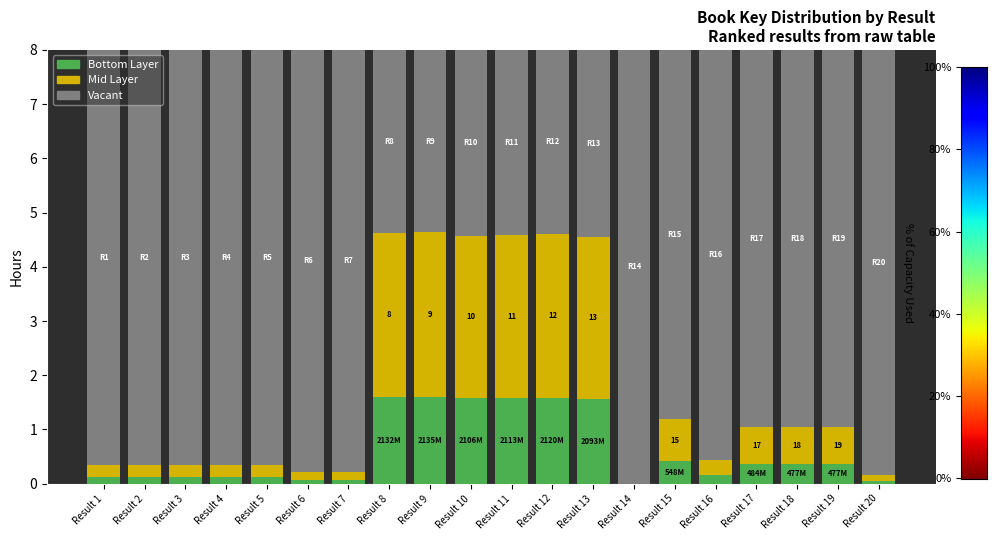

Is it true that Bottom Layer equals 1.6 at Result 11?

True